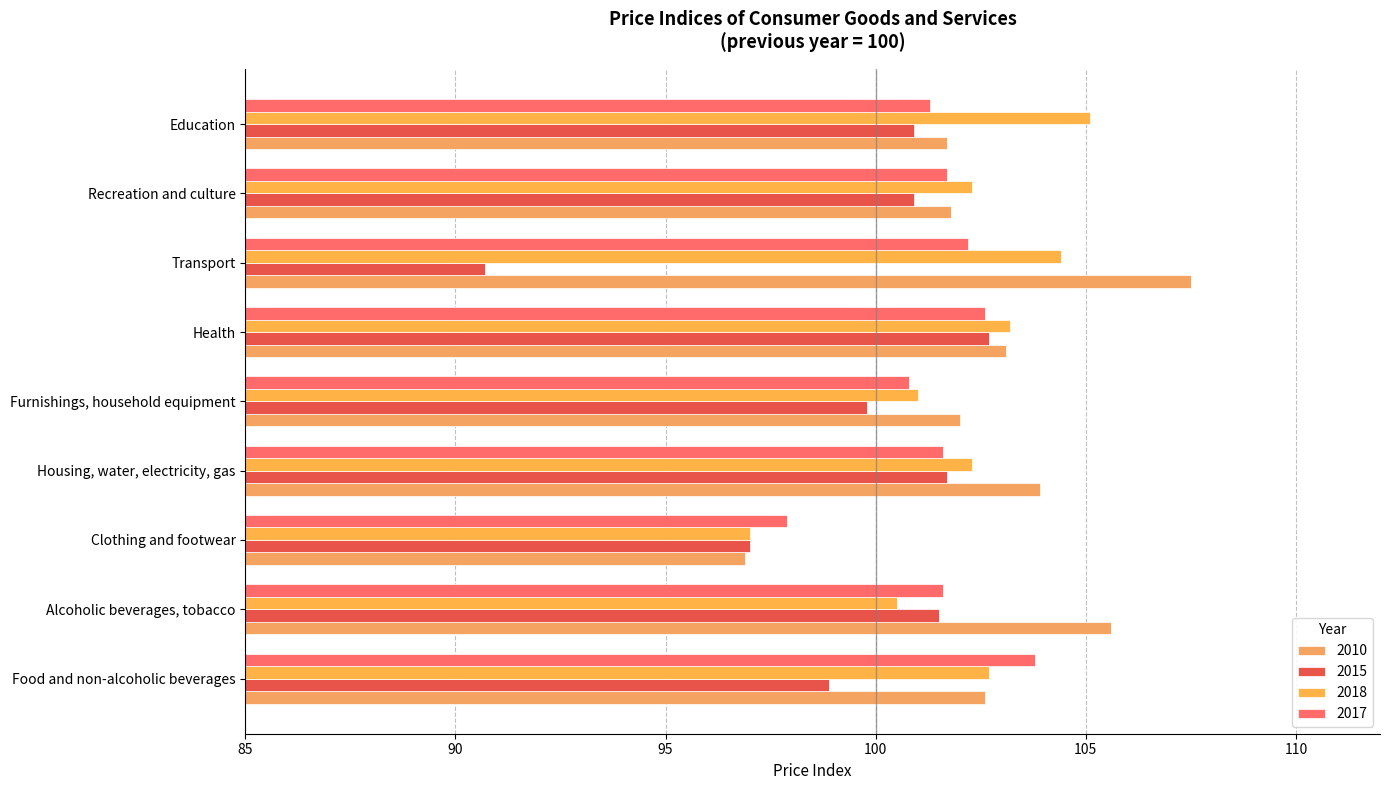

List the series in order of their peak value, lowest first.

2015, 2017, 2018, 2010